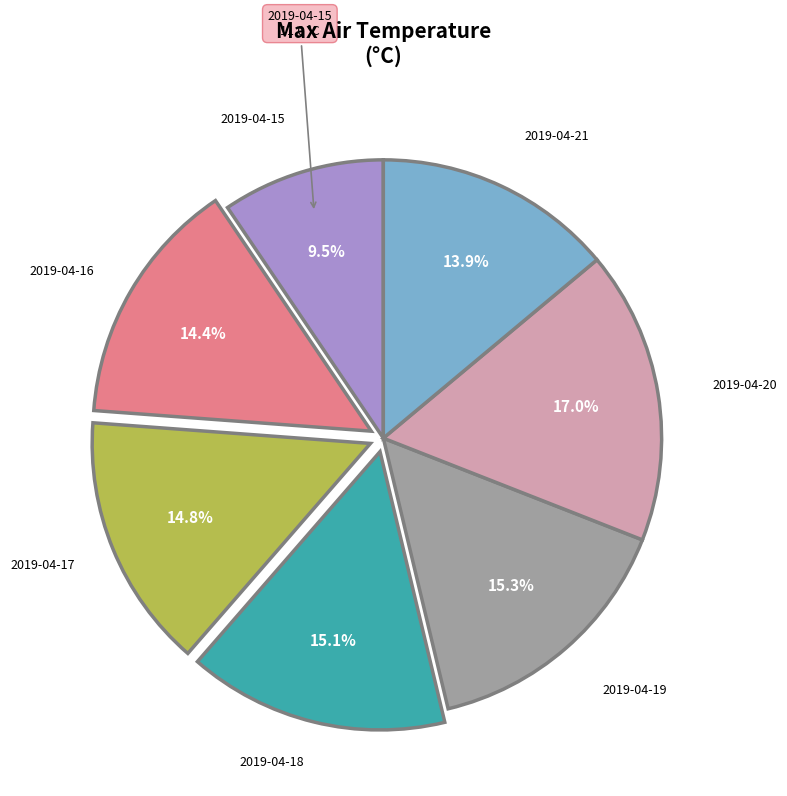

Is there a majority slice in this chart?

No